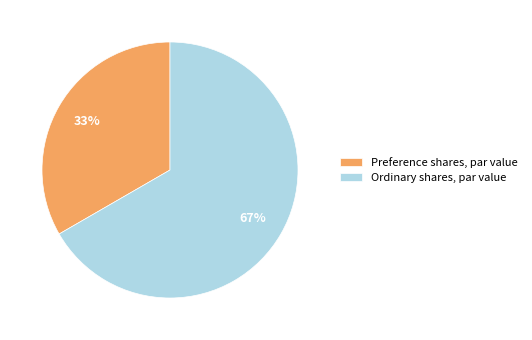

Do Preference shares, par value and Ordinary shares, par value together represent more than half of the pie?

Yes